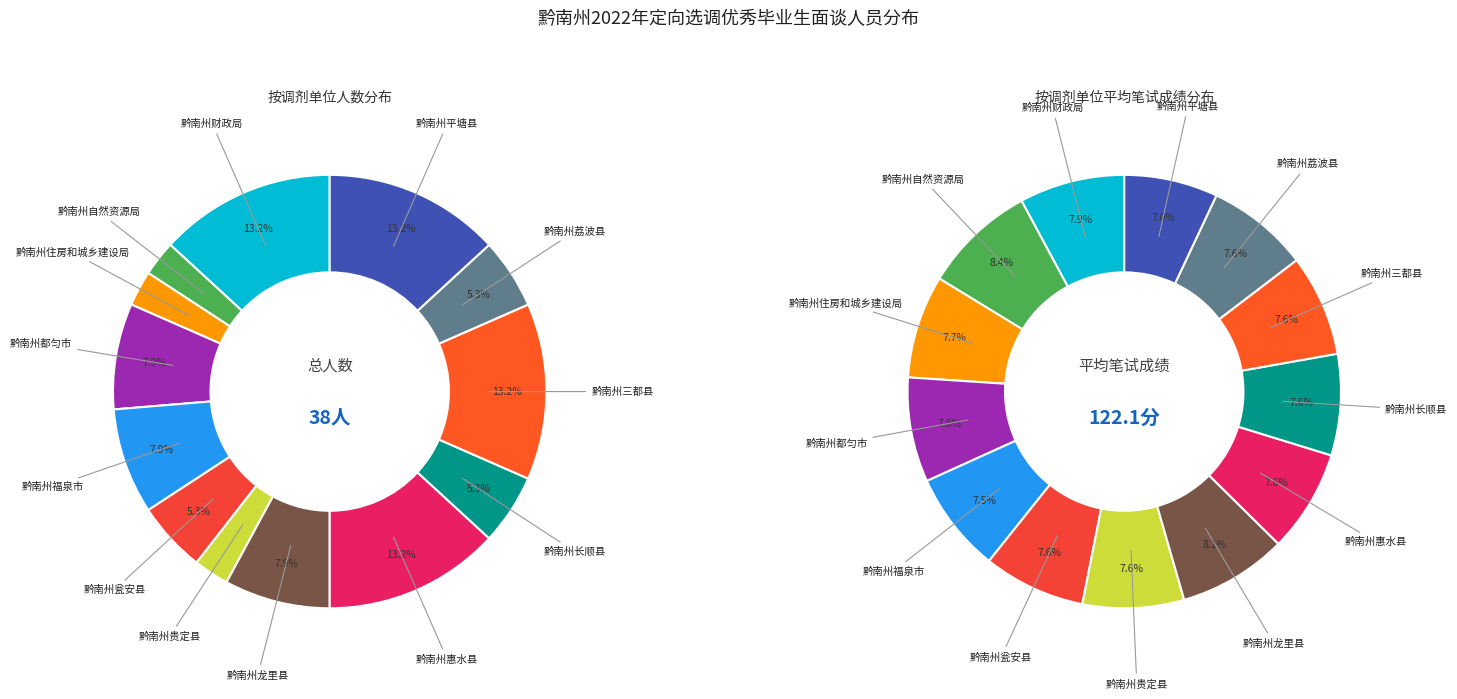

Is it true that 黔南州惠水县 is 15% of the pie?

False